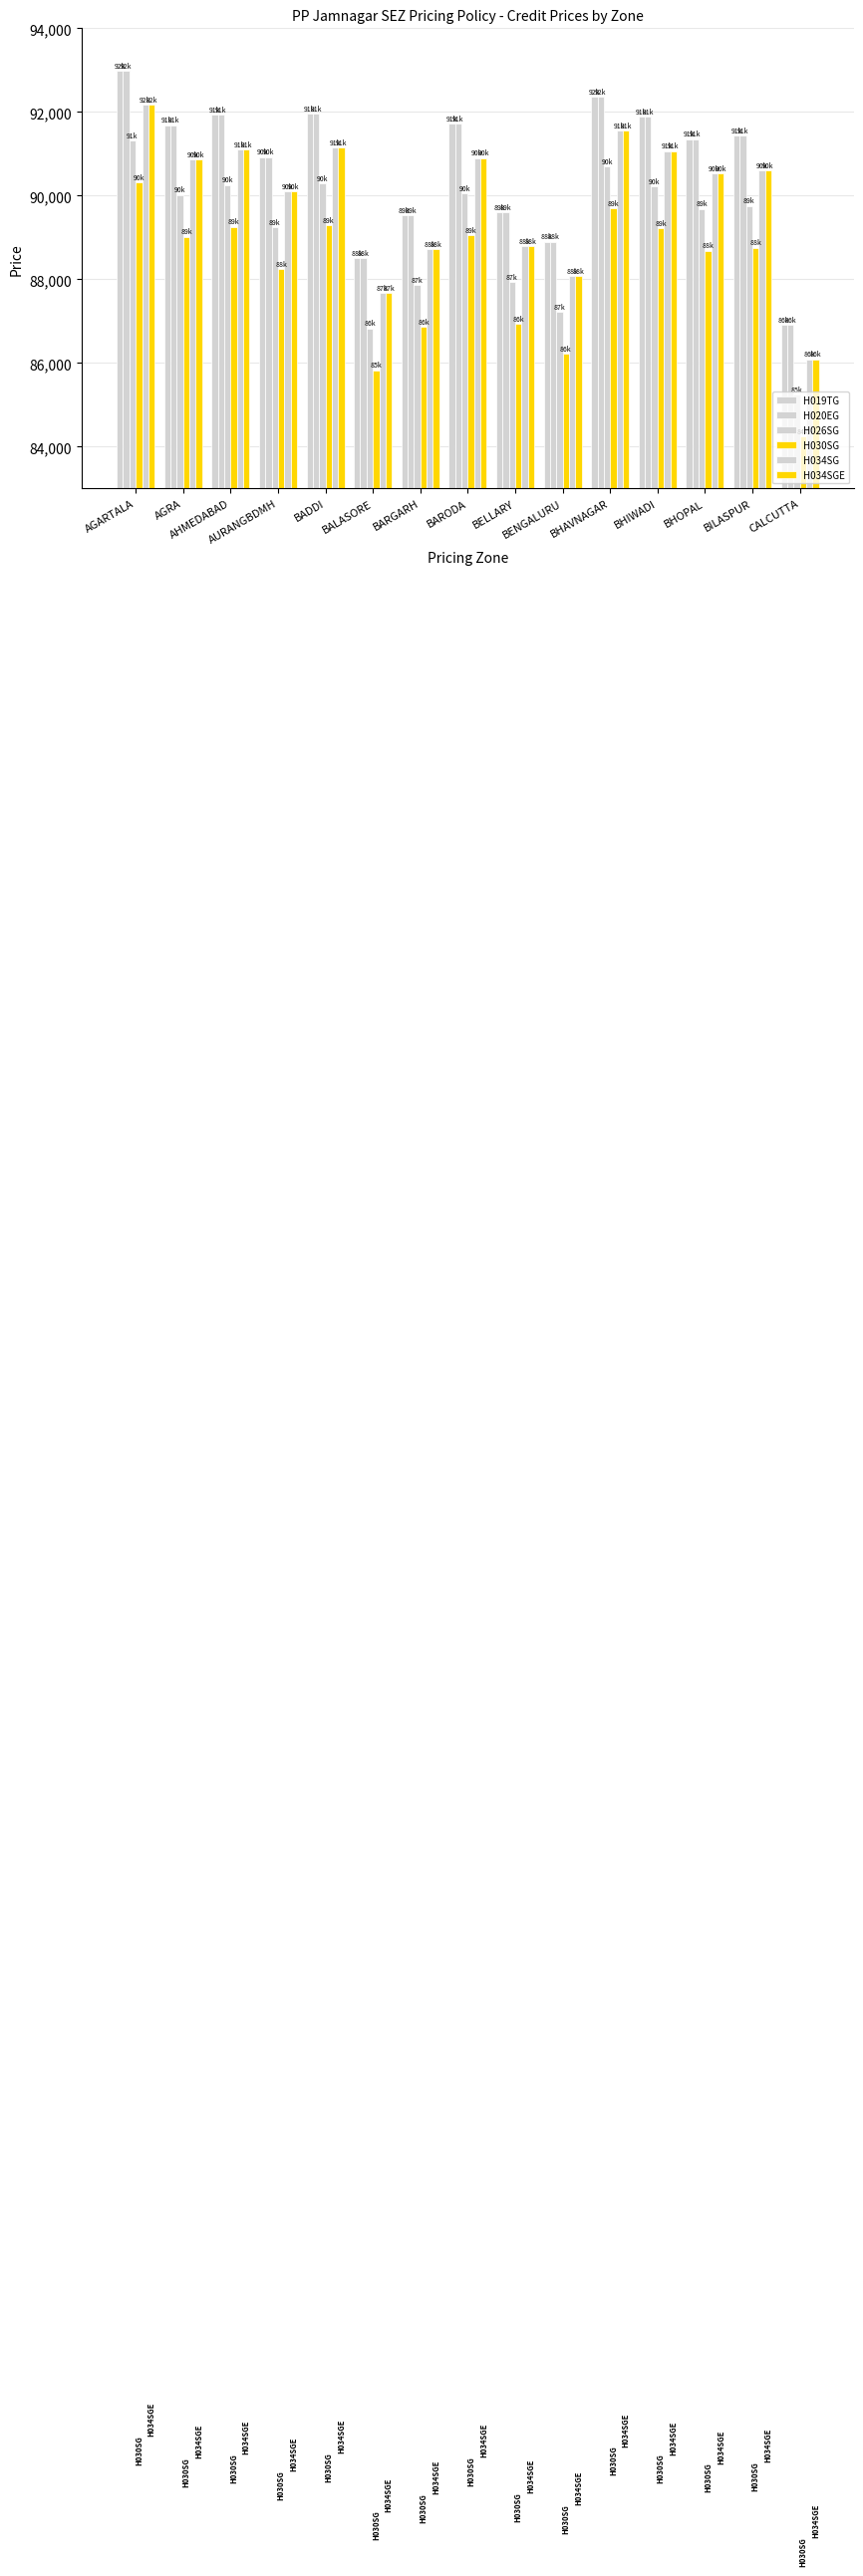

Does the chart contain stacked bars?

No